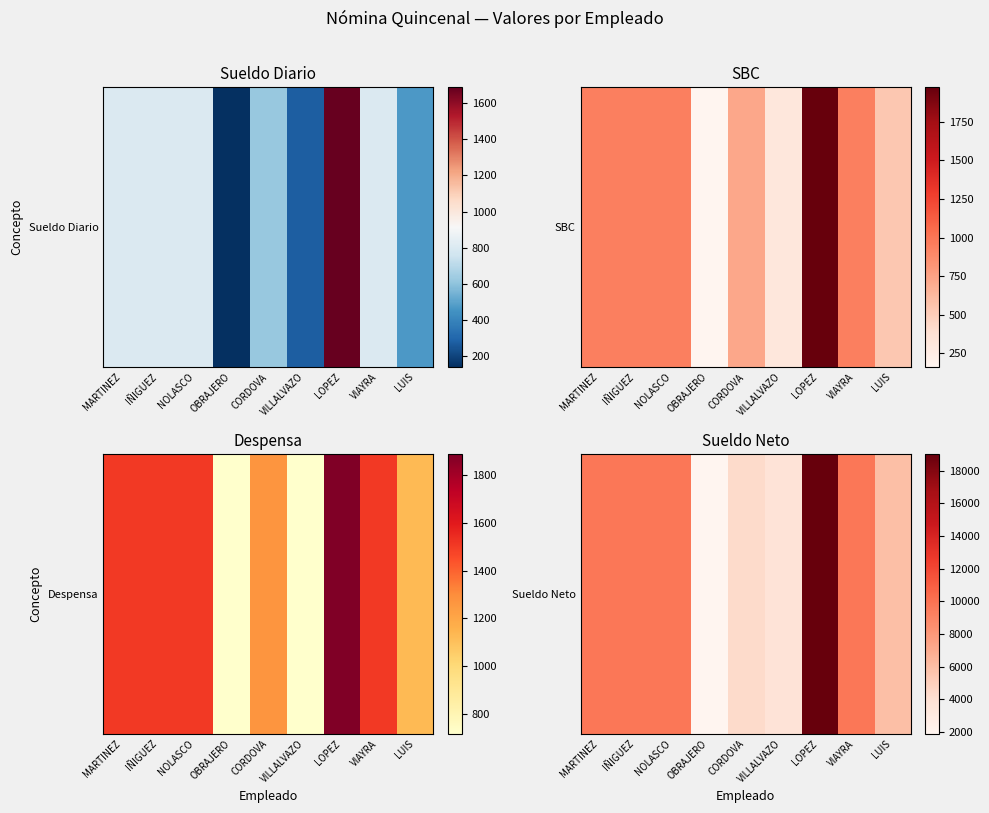

Rank the categories by value from lowest to highest.

OBRAJERO, VILLALVAZO, CORDOVA, LUIS, MARTINEZ, IÑIGUEZ, NOLASCO, VIAYRA, LOPEZ